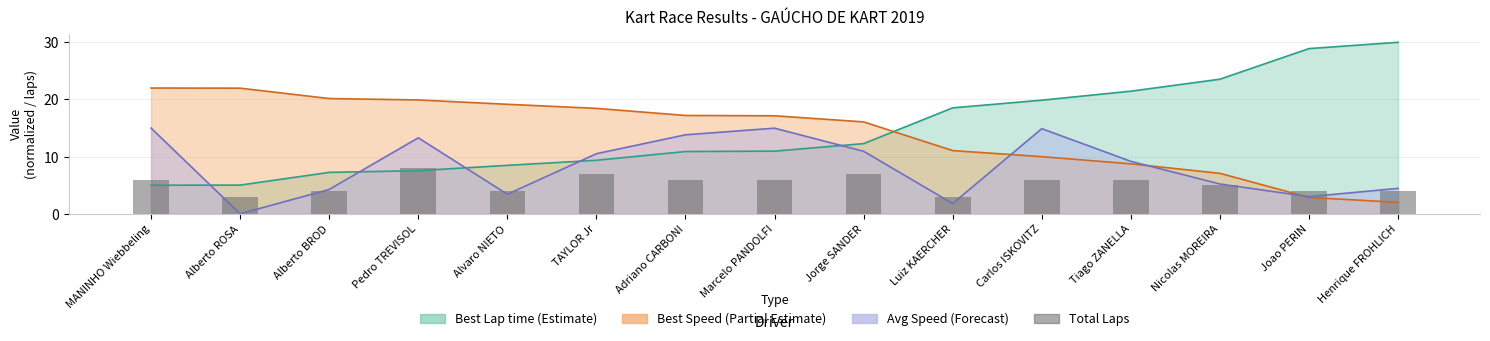

What value does the data have at Alberto BROD?

4